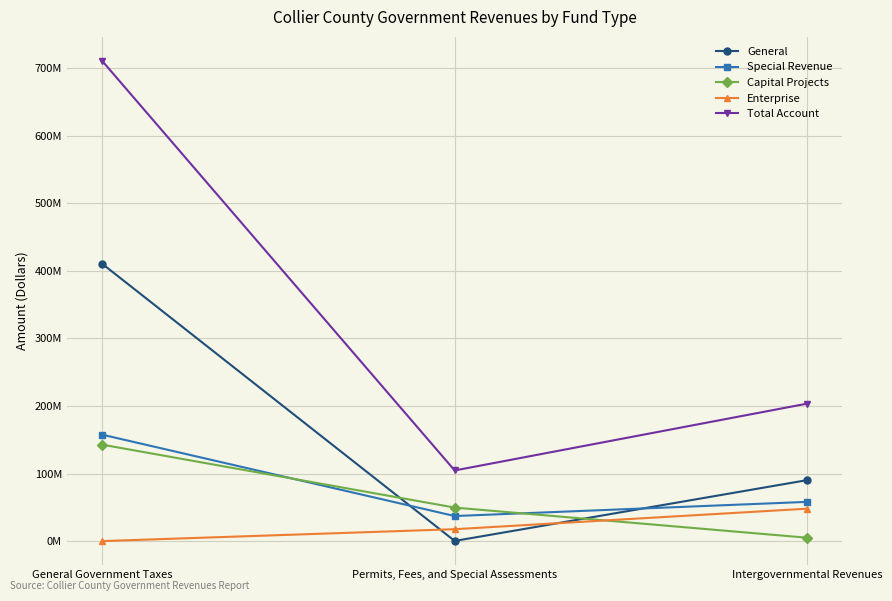

Reading left to right, transcribe all the data shown in this chart.

General: 410393808	221487	90234331
Special Revenue: 157502350	37087288	58052920
Capital Projects: 142731620	49599518	4986487
Enterprise: 0	17602362	47972659
Total Account: 710627778	104510655	203463297